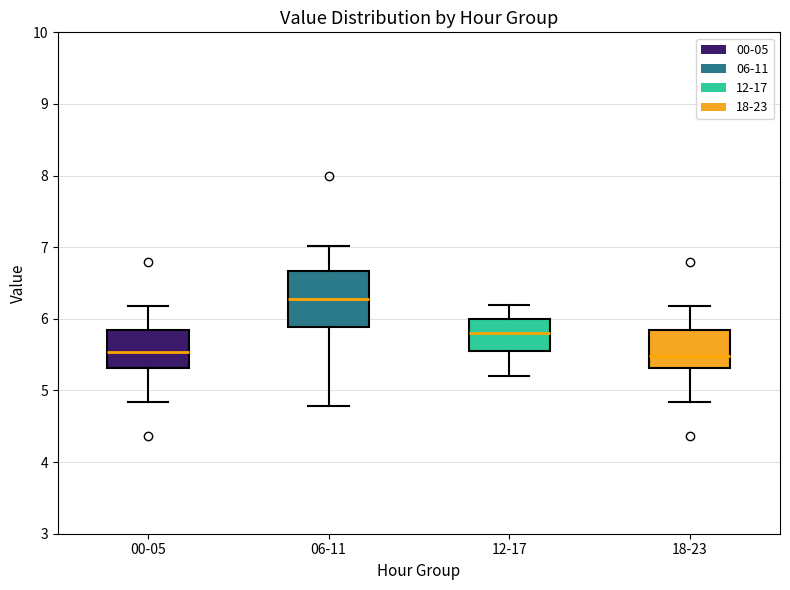

Which box has the highest median line?

06-11